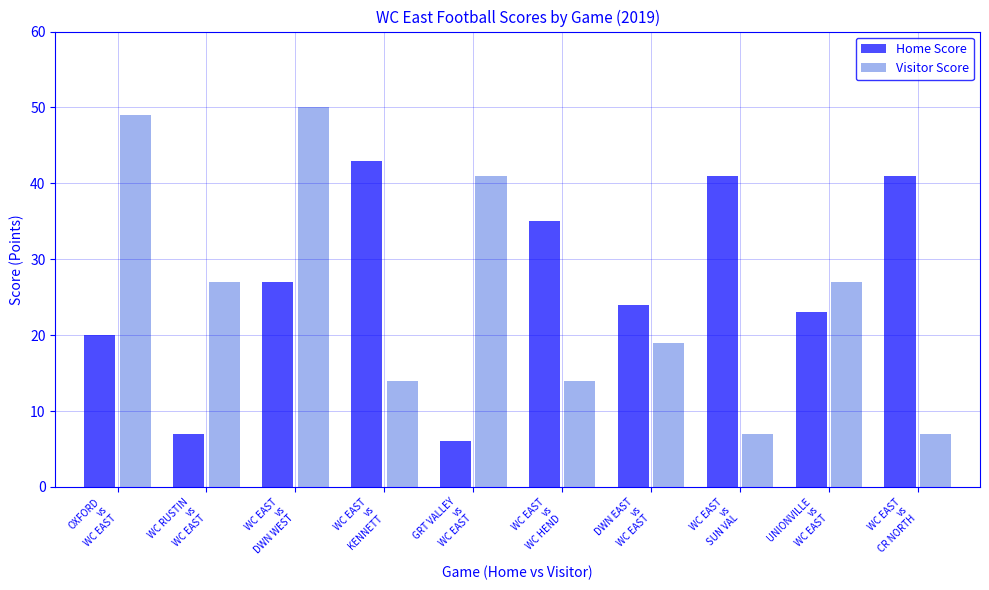

Is it true that Home Score equals 20 at OXFORD
vs
WC EAST?

True